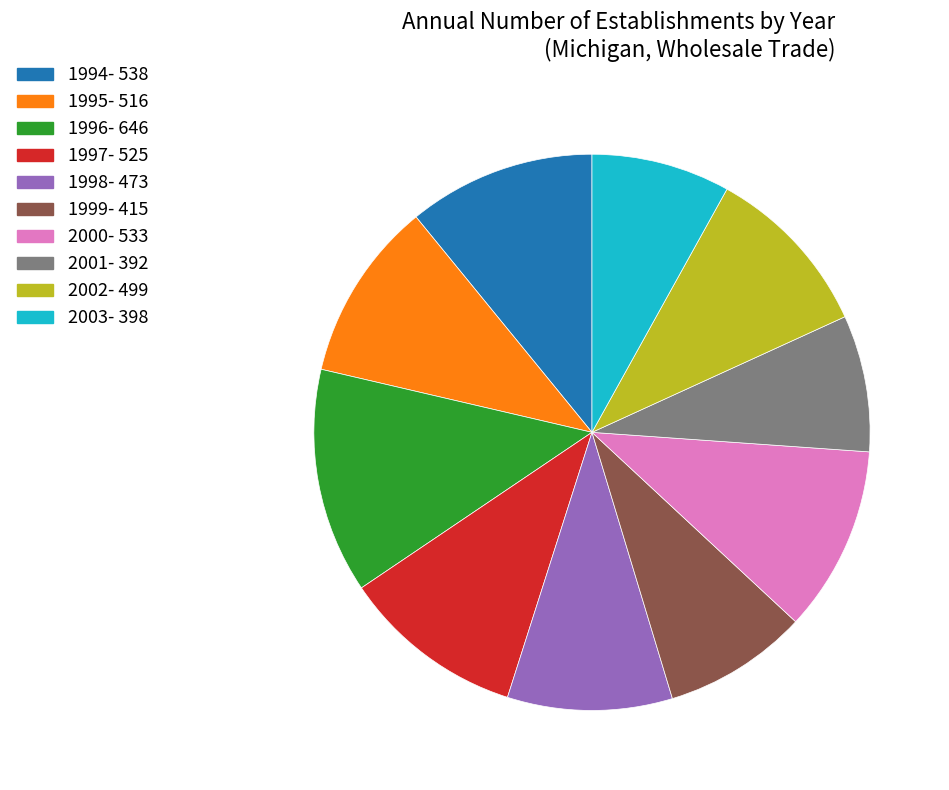

Combined, do 2003- 398 and 2001- 392 account for over 50%?

No